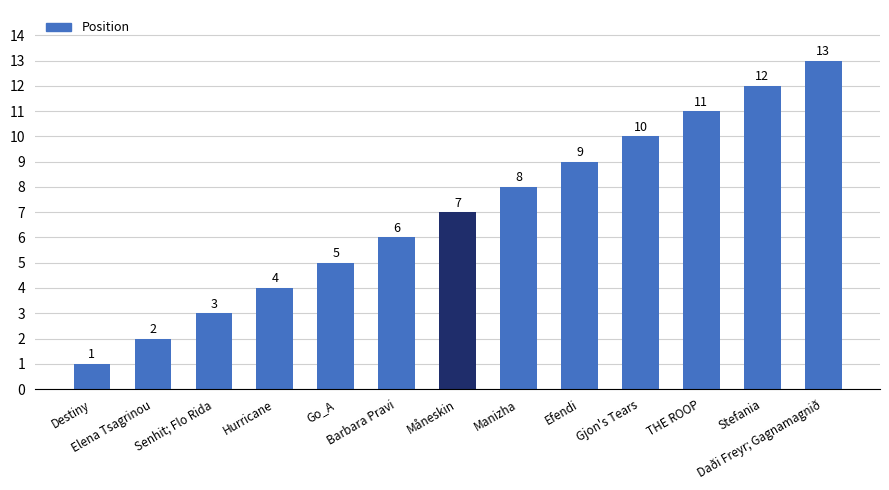

What position from the left is THE ROOP?

11